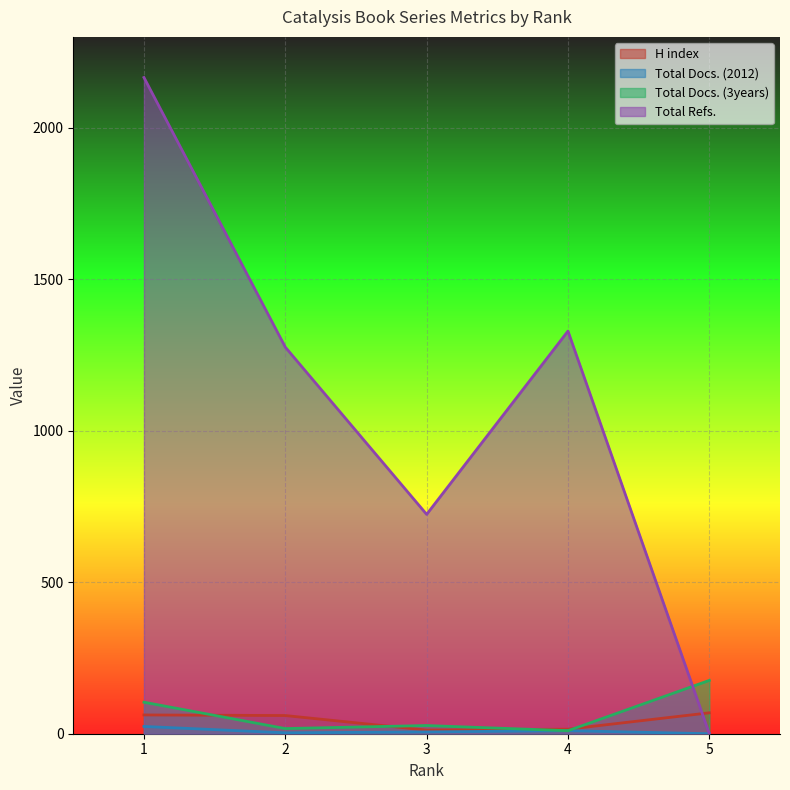

Reading left to right, what are all the values shown in this chart?

H index: 1=62	2=60	3=12	4=15	5=69
Total Docs. (2012): 1=24	2=3	3=6	4=10	5=0
Total Docs. (3years): 1=104	2=17	3=27	4=10	5=176
Total Refs.: 1=2166	2=1276	3=724	4=1329	5=0